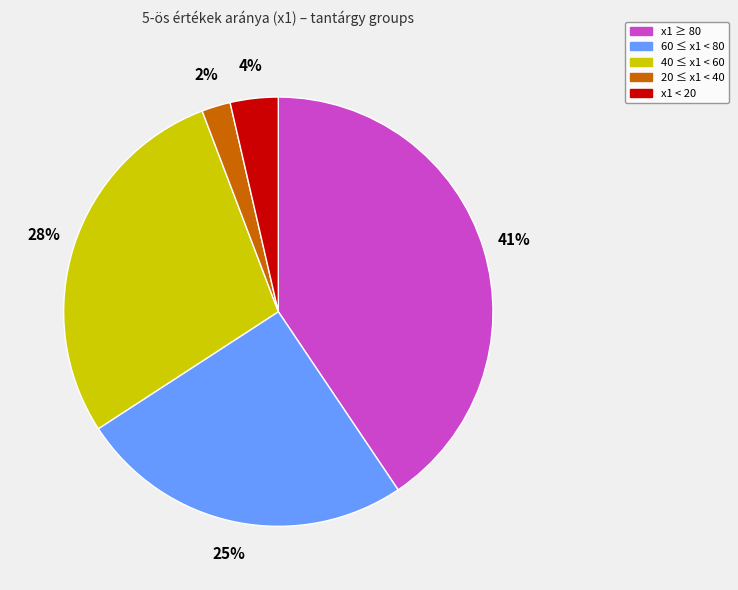

Does any single category account for the majority?

No